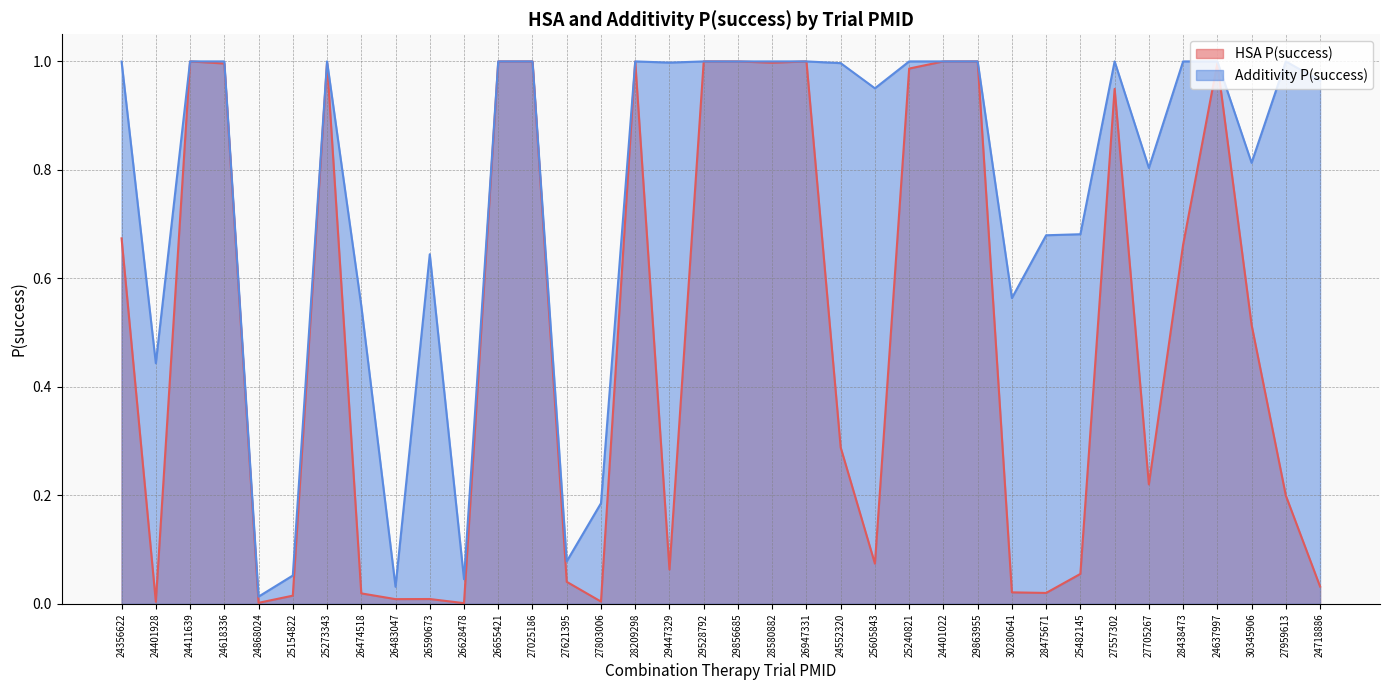

What is the sum of all HSA P(success) values?

17.9